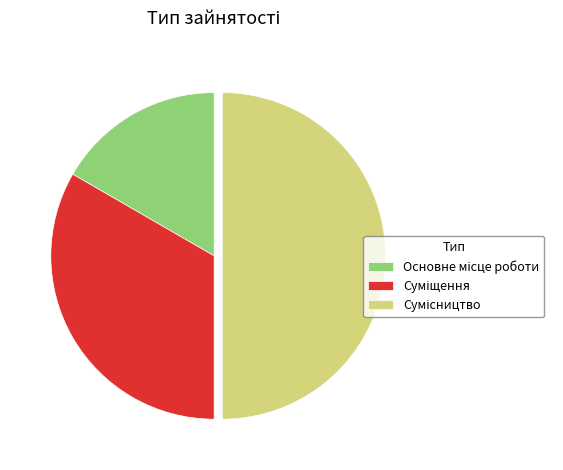

To the nearest percent, what percentage of the pie is Сумісництво?

50%